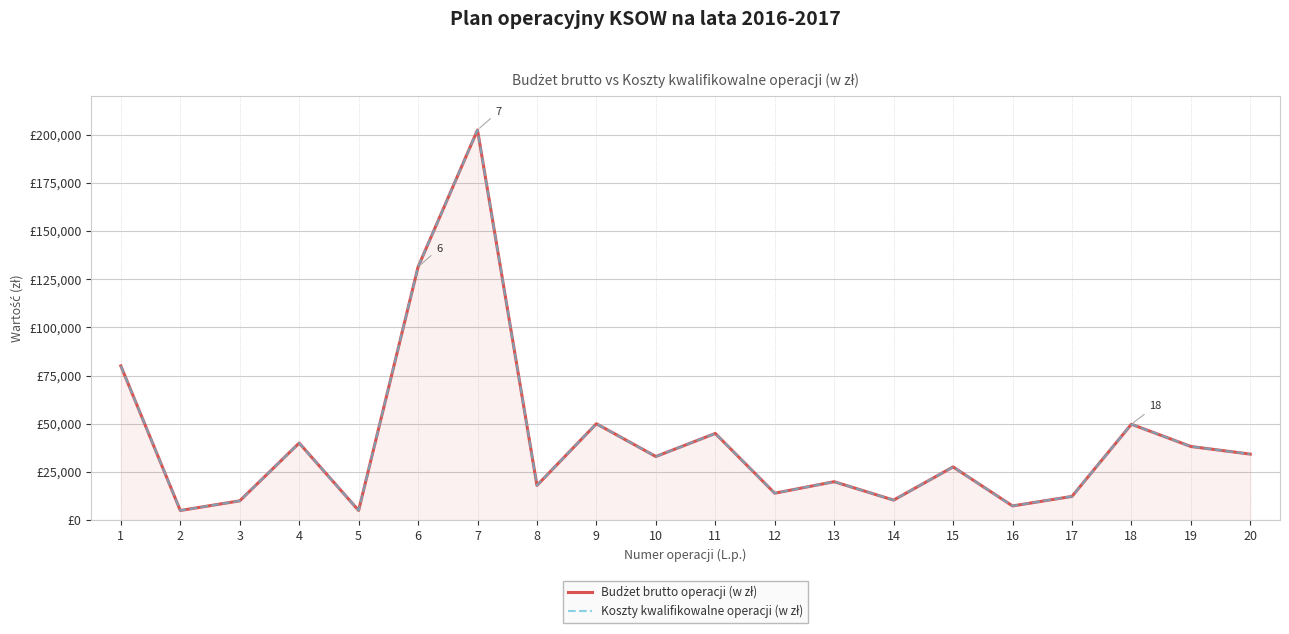

In Koszty kwalifikowalne operacji (w zł), how many points are lower than both neighbors (excluding endpoints)?

7